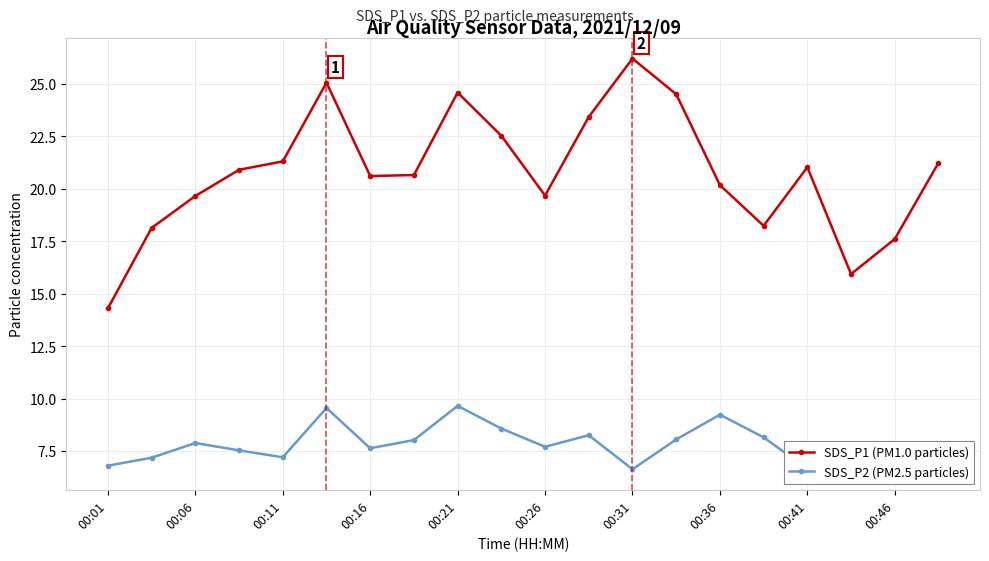

At how many categories does at least one series exceed 22?

6